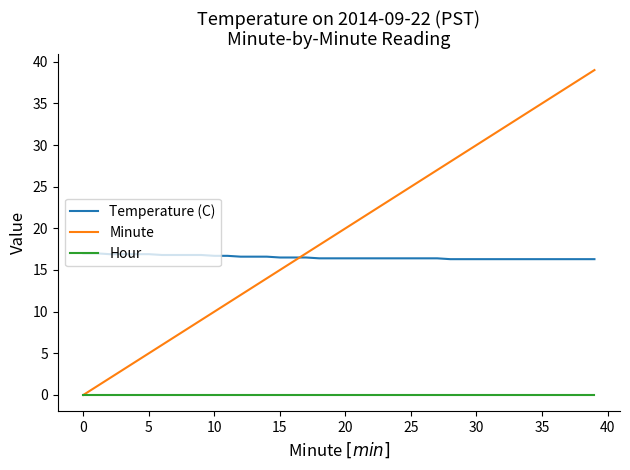

True or false: Temperature (C) and Hour intersect in this chart.

False